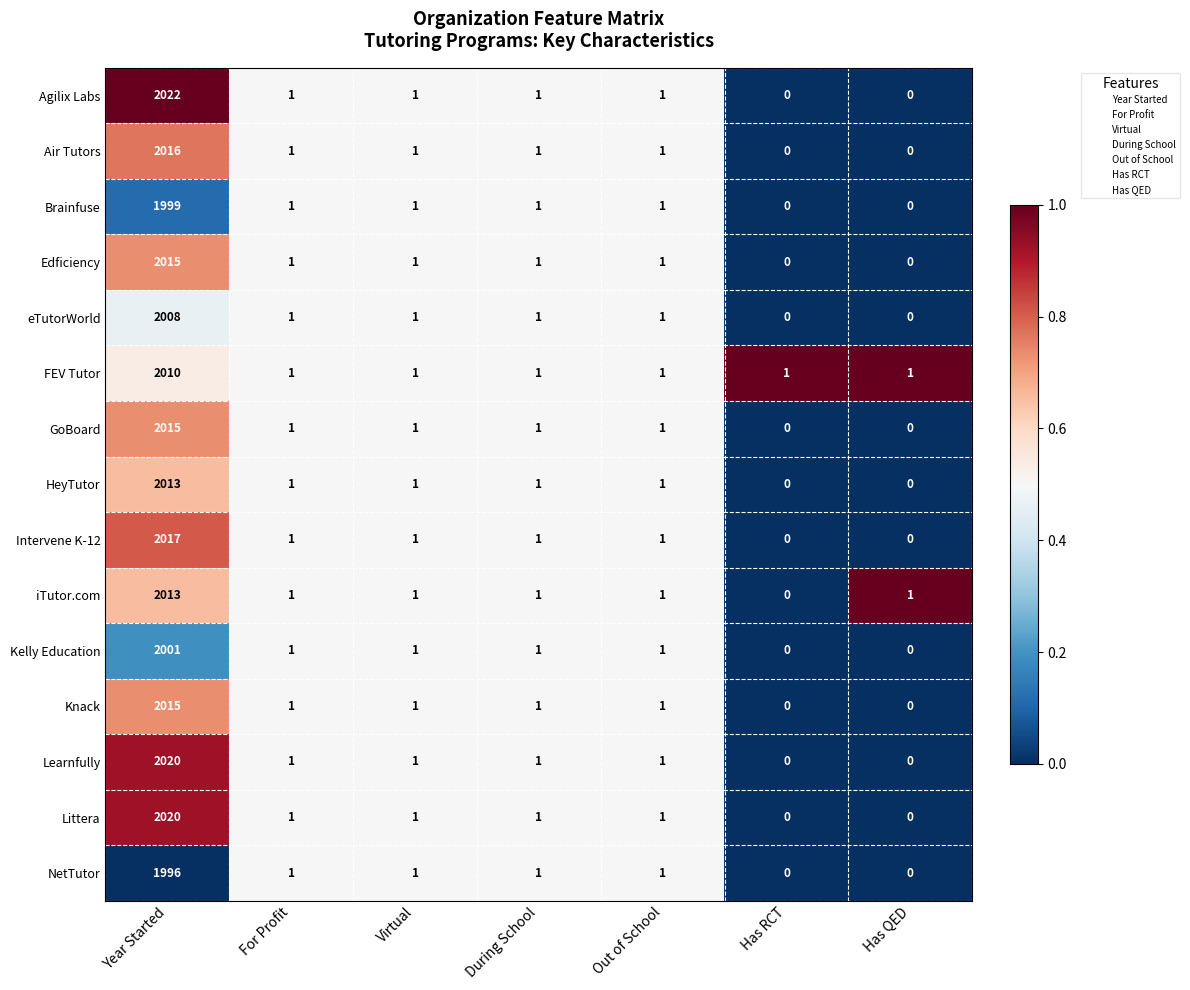

Where does the Air Tutors series first go above 1?

Year Started